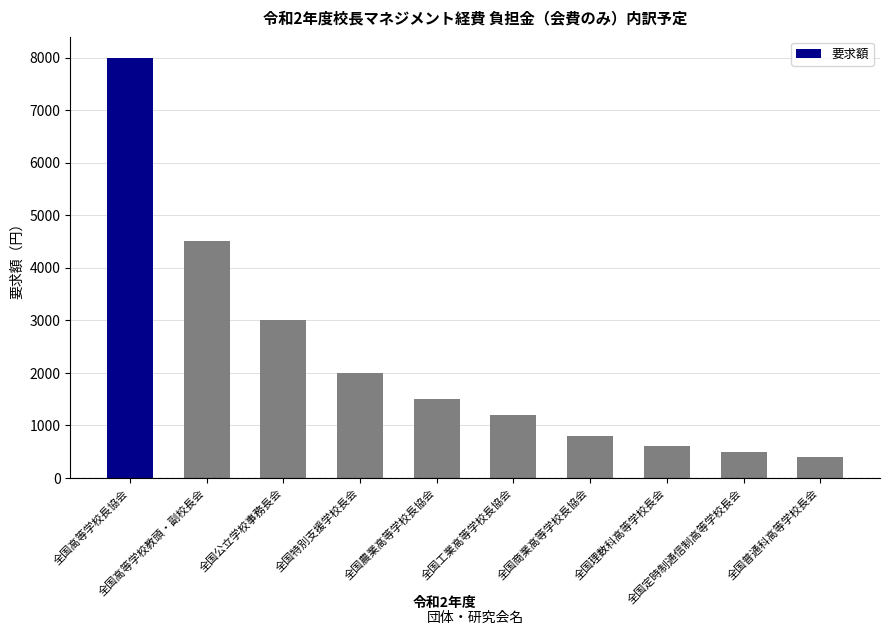

What is the change in value from 全国高等学校長協会 to 全国工業高等学校長協会?

-6800